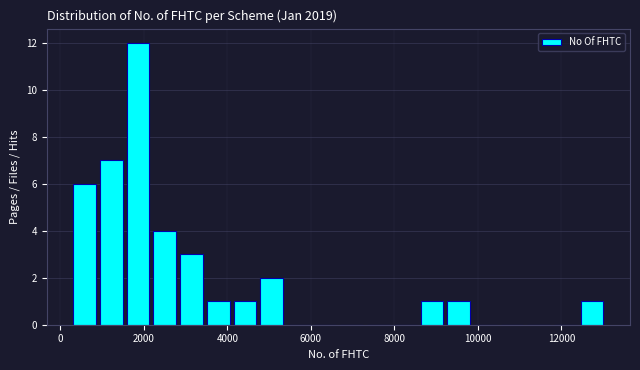

Around what value on the x-axis is the tallest bar? Give the approximate position of its centre, as read against the axis.

1800